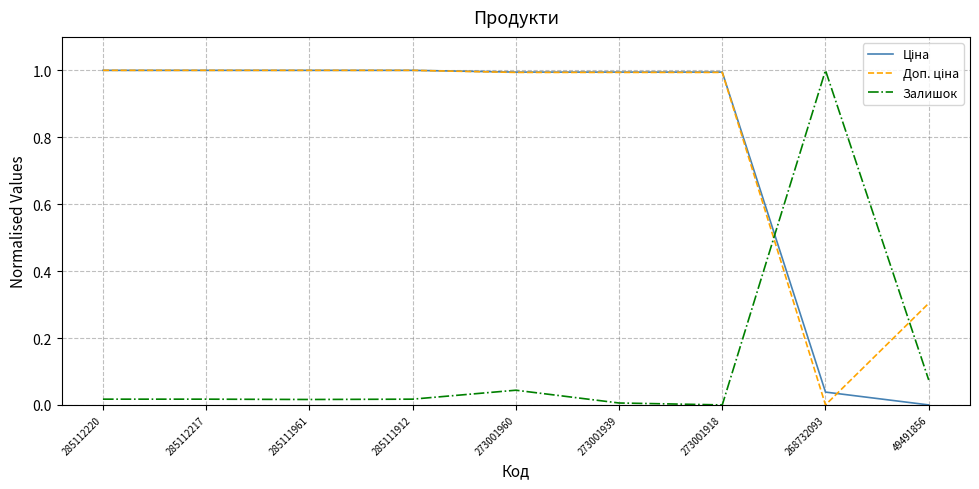

At which label does Залишок reach its peak?

268732093